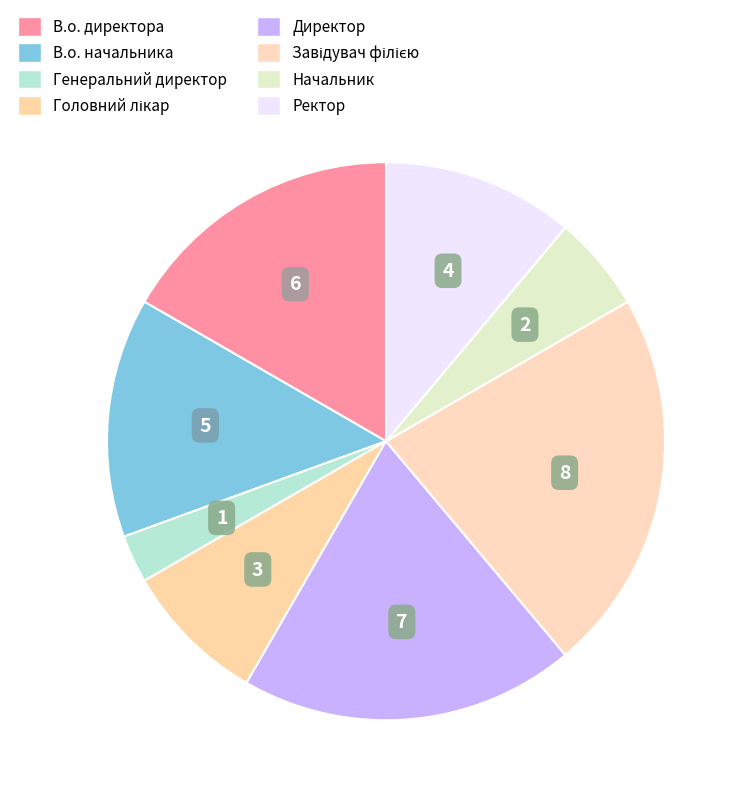

What percentage is NOT represented by Директор?

80.6%